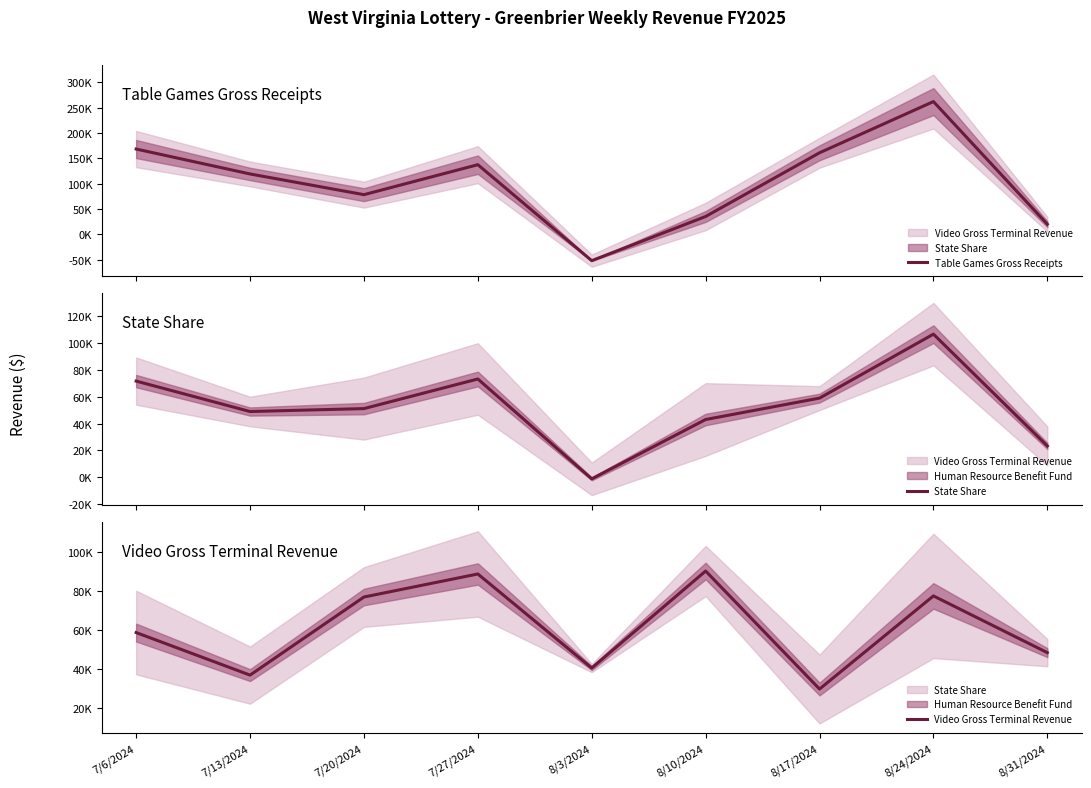

The value of Table Games Gross Receipts at 8/10/2024 is 53529.8. True or false?

False